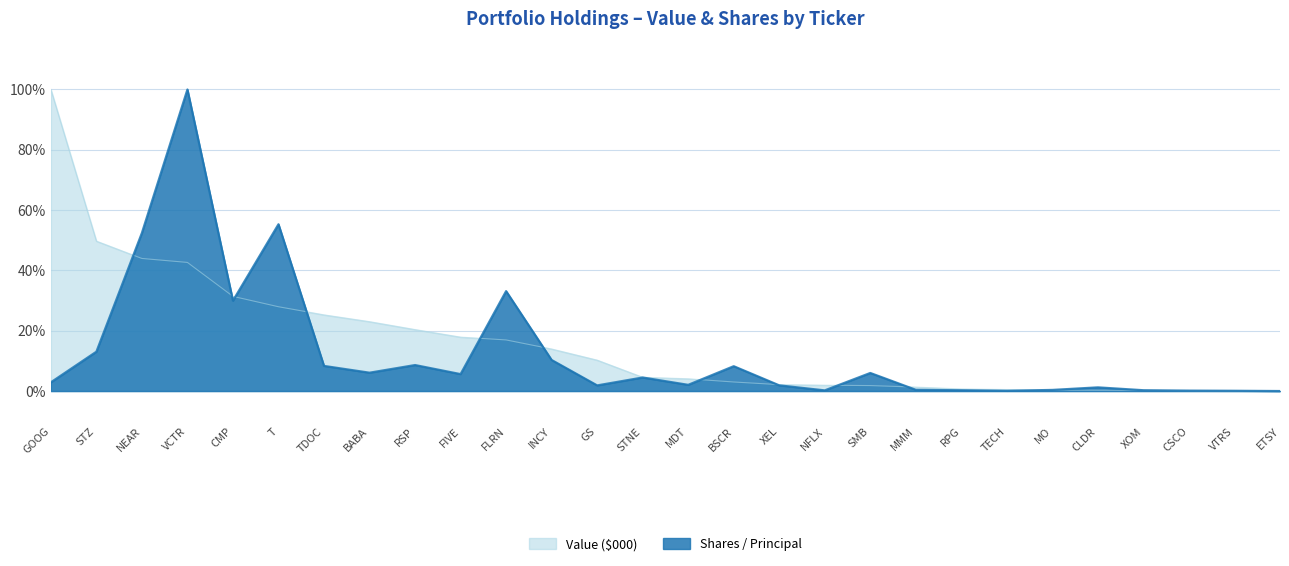

Which series changed the most between FLRN and GS?

Shares / Principal